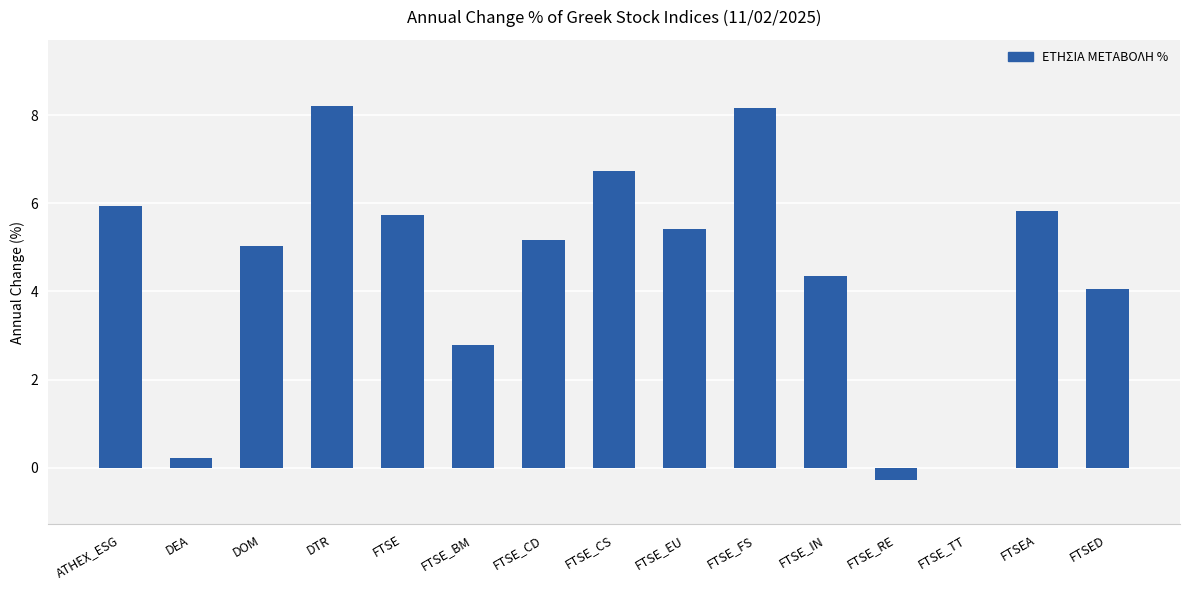

What is the sum of the values at DOM and FTSE_BM?

7.8